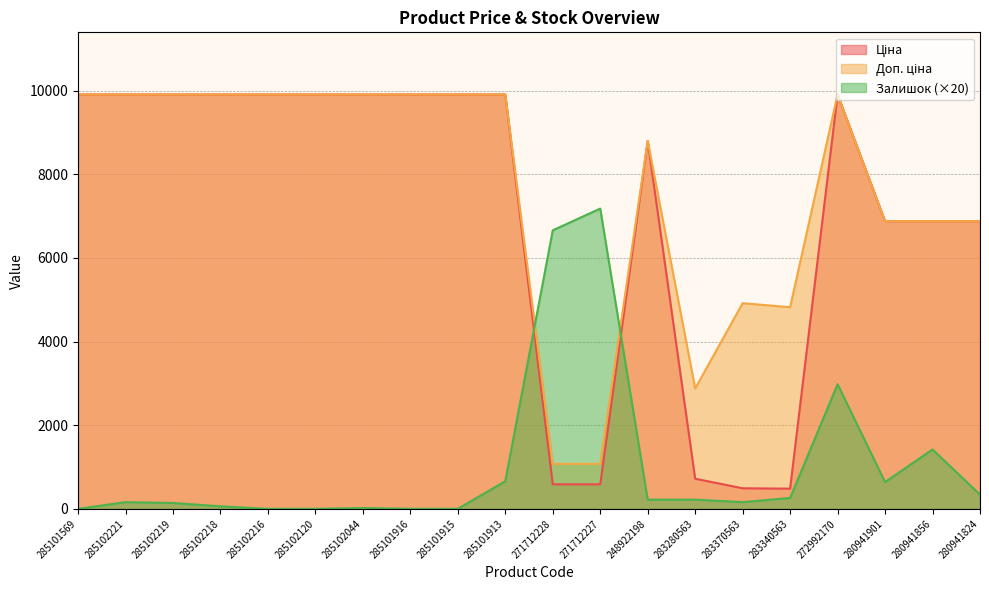

Count the number of data series in this chart.

3